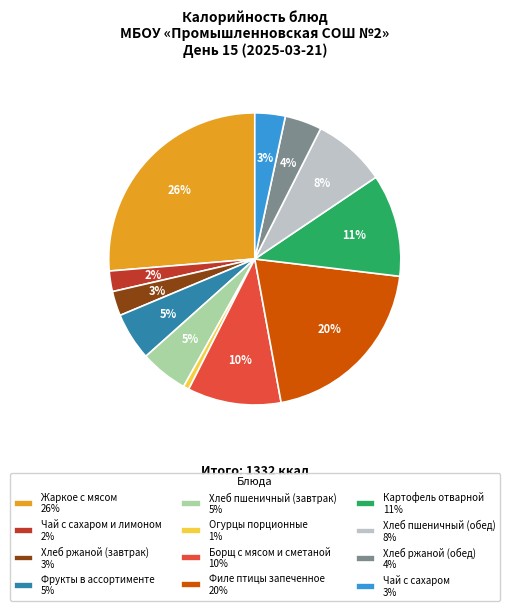

Which has a higher value, Жаркое с мясом 26% or Хлеб пшеничный (обед) 8%?

Жаркое с мясом 26%